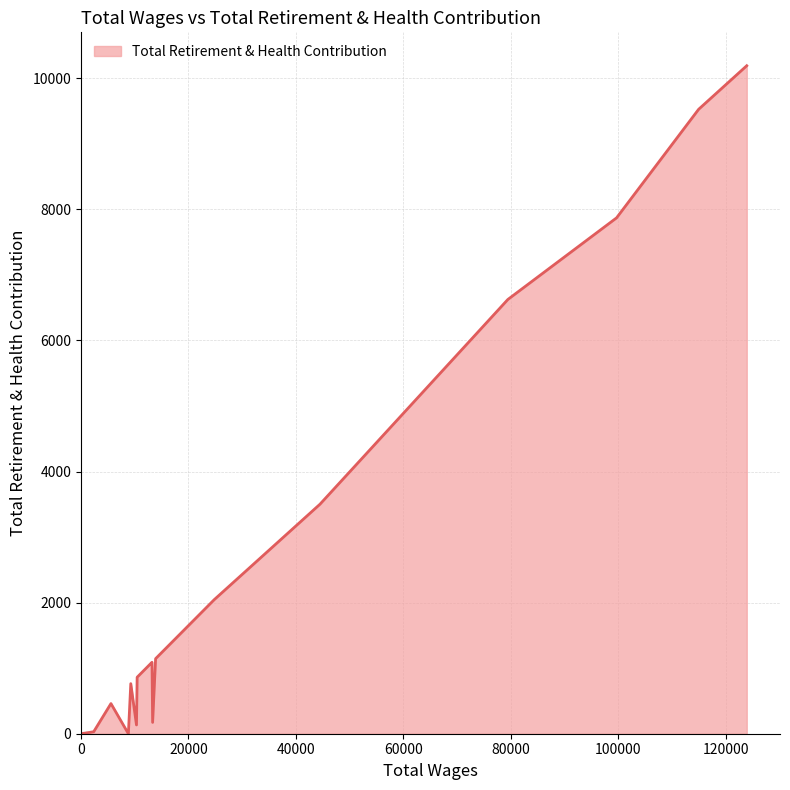

How many interior local peaks (higher than both neighbors) does the data have?

3